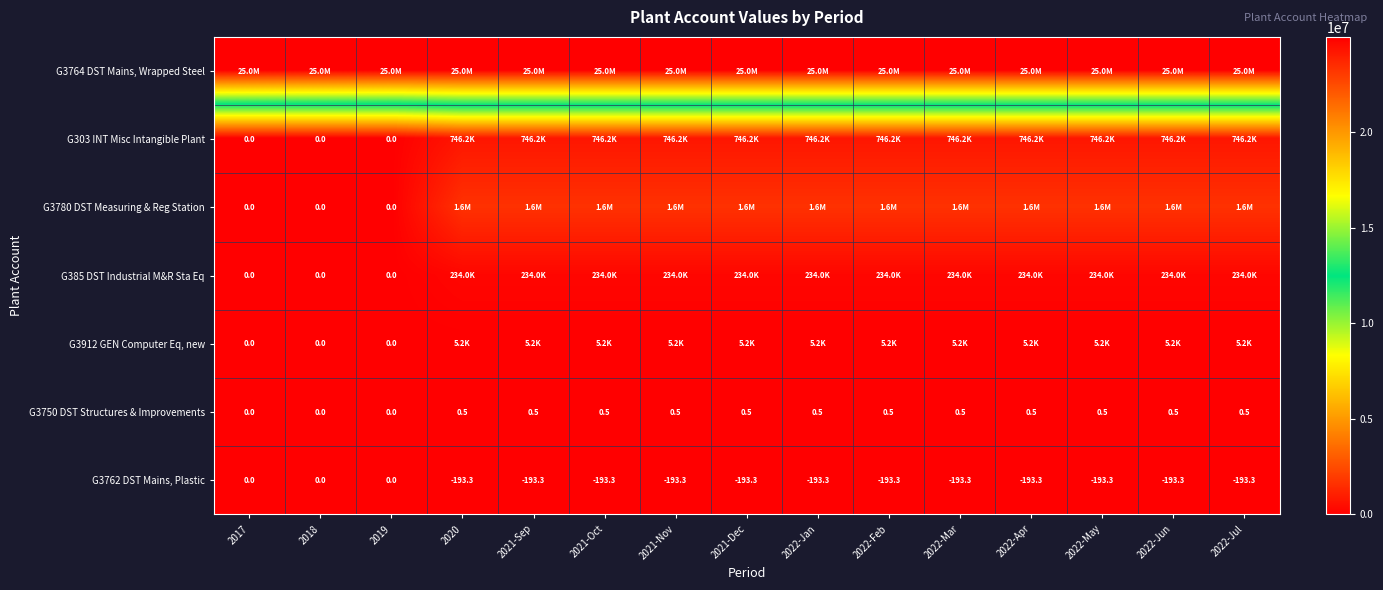

At which category is the sum across all series the highest?

2020